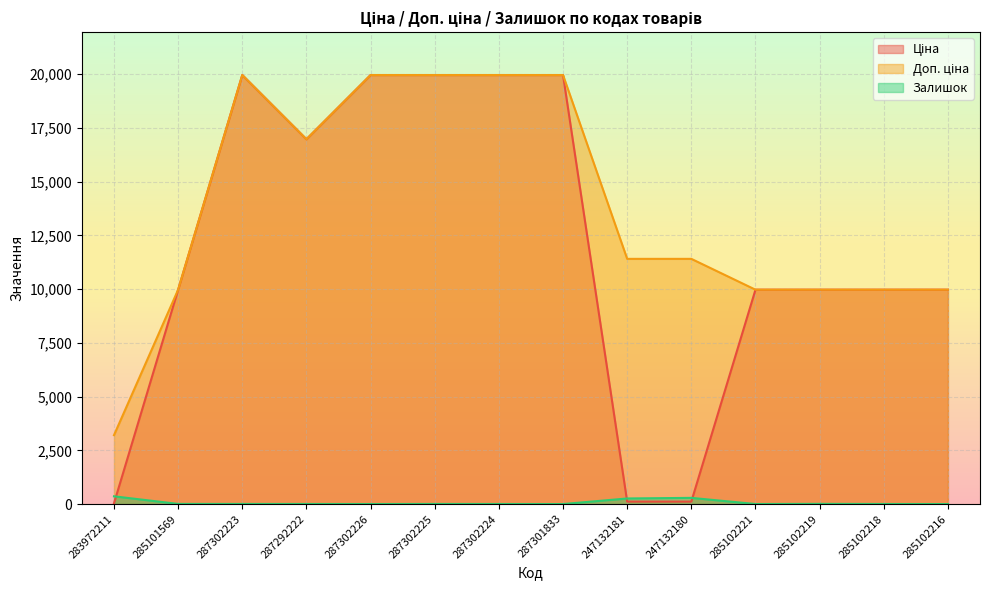

How many interior local peaks does the Ціна series have?

1